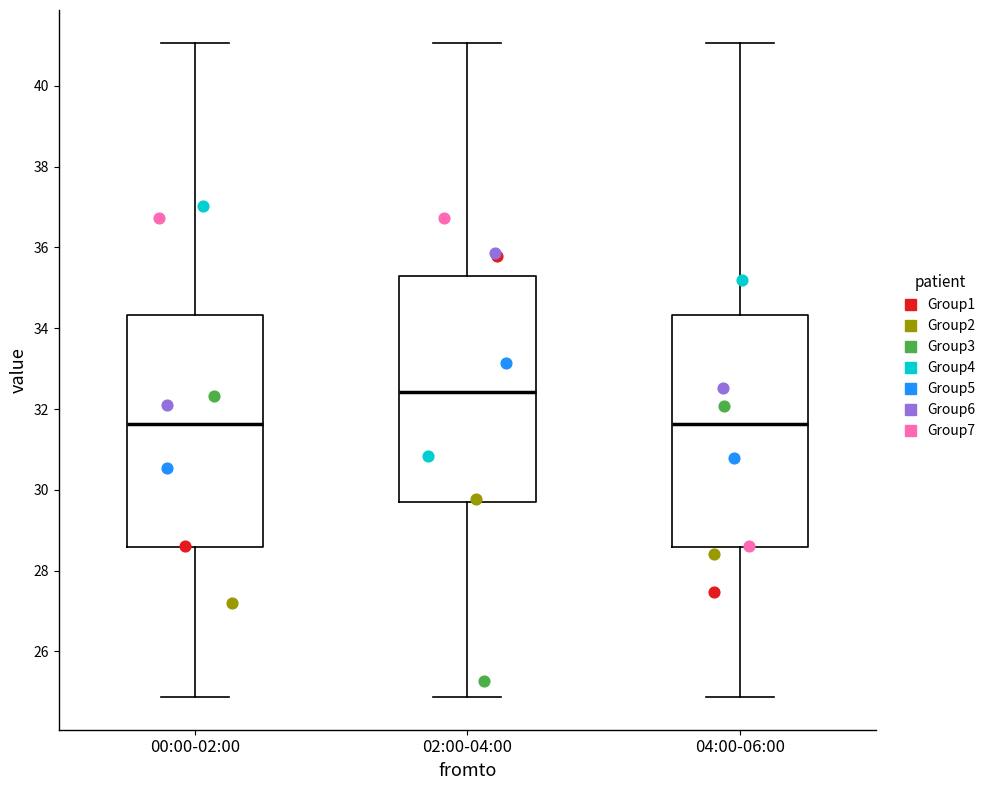

Reading left to right, transcribe this box plot: for each box, give where its median line is, the range the box spans, and where its two whiskers end, as read against the y-axis. The values are not printed on the chart, so give them approximately, as read against the axis.

00:00-02:00: median 31.6, box 28.6 to 34.4, whiskers 24.8 to 41.0
02:00-04:00: median 32.4, box 29.8 to 35.4, whiskers 24.8 to 41.0
04:00-06:00: median 31.6, box 28.6 to 34.4, whiskers 24.8 to 41.0